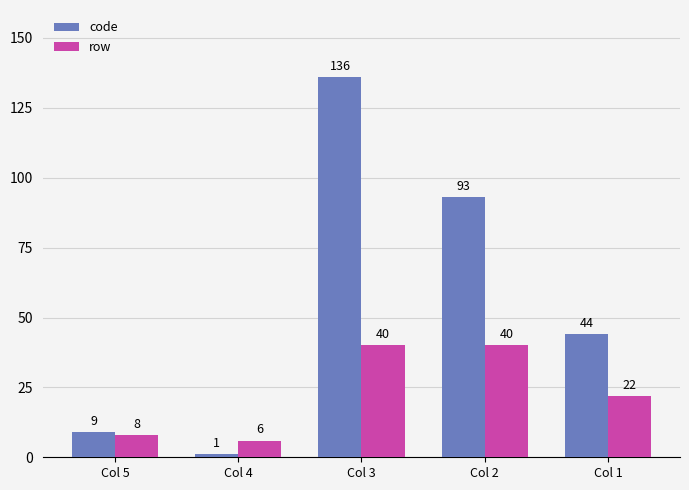

Is the value of row at Col 5 greater than the value of code at Col 4?

Yes